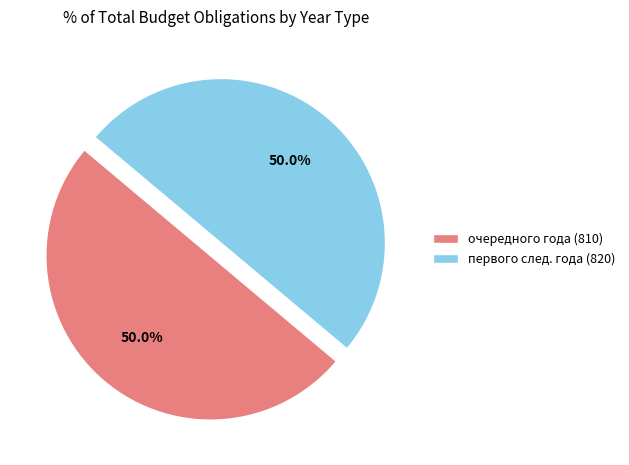

How many segments does this pie chart have?

2